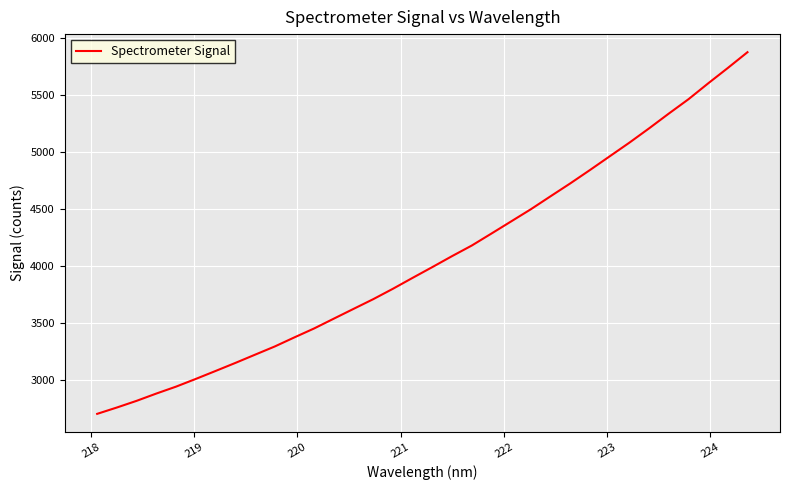

What is the smallest value displayed?

2703.5